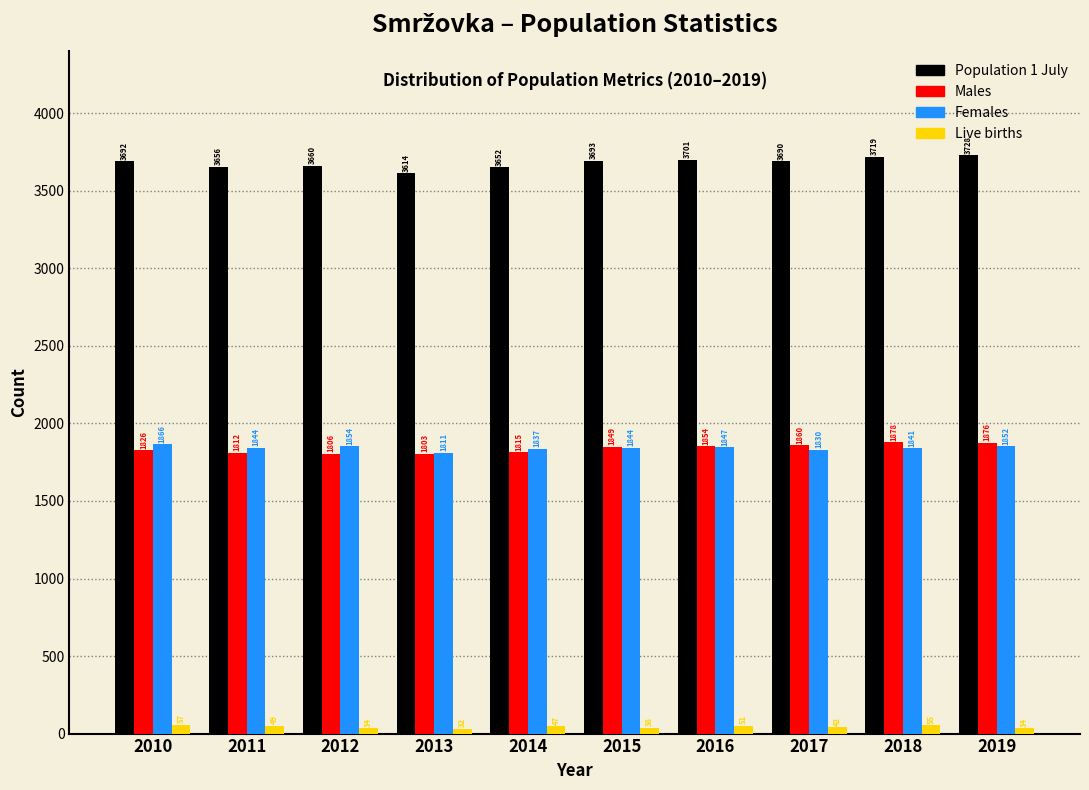

Reading right to left, extract all data points from this chart.

Population 1 July: 2019=3728	2018=3719	2017=3690	2016=3701	2015=3693	2014=3652	2013=3614	2012=3660	2011=3656	2010=3692
Males: 2019=1876	2018=1878	2017=1860	2016=1854	2015=1849	2014=1815	2013=1803	2012=1806	2011=1812	2010=1826
Females: 2019=1852	2018=1841	2017=1830	2016=1847	2015=1844	2014=1837	2013=1811	2012=1854	2011=1844	2010=1866
Live births: 2019=34	2018=55	2017=42	2016=51	2015=38	2014=47	2013=32	2012=34	2011=49	2010=57